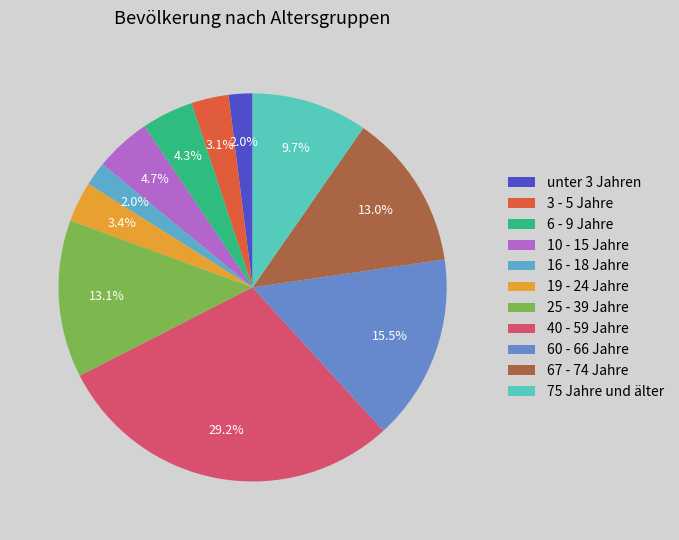

To the nearest percent, what is the average slice percentage?

9%